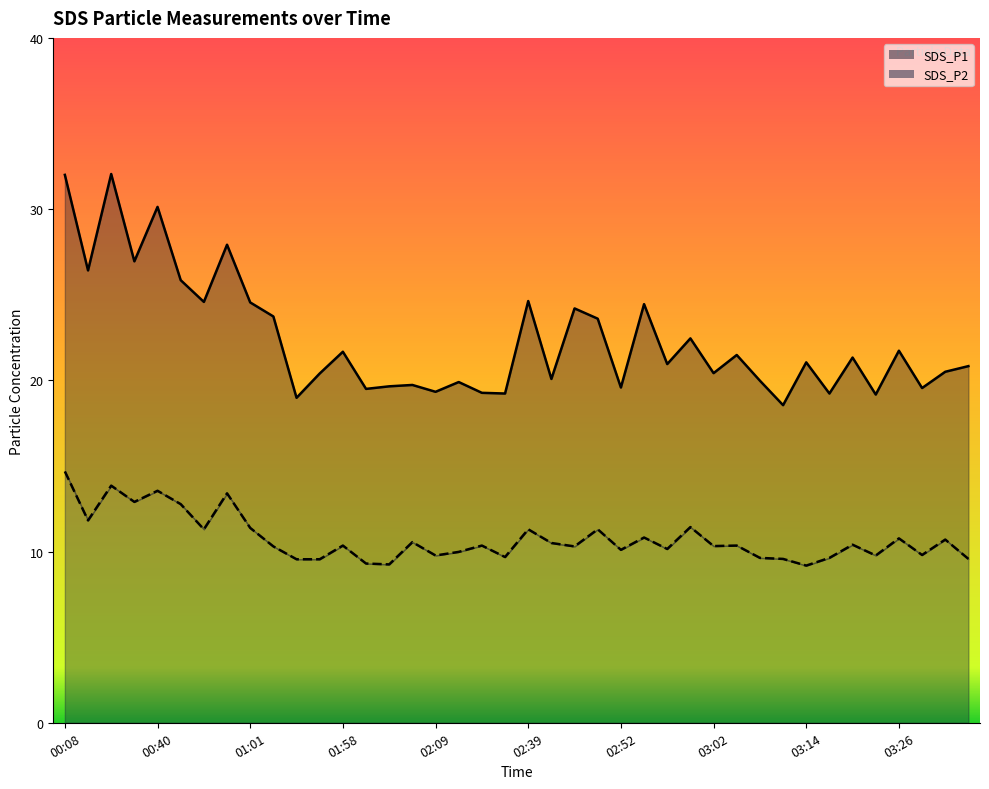

True or false: SDS_P2 has a value of 9.3 at 02:01.

True